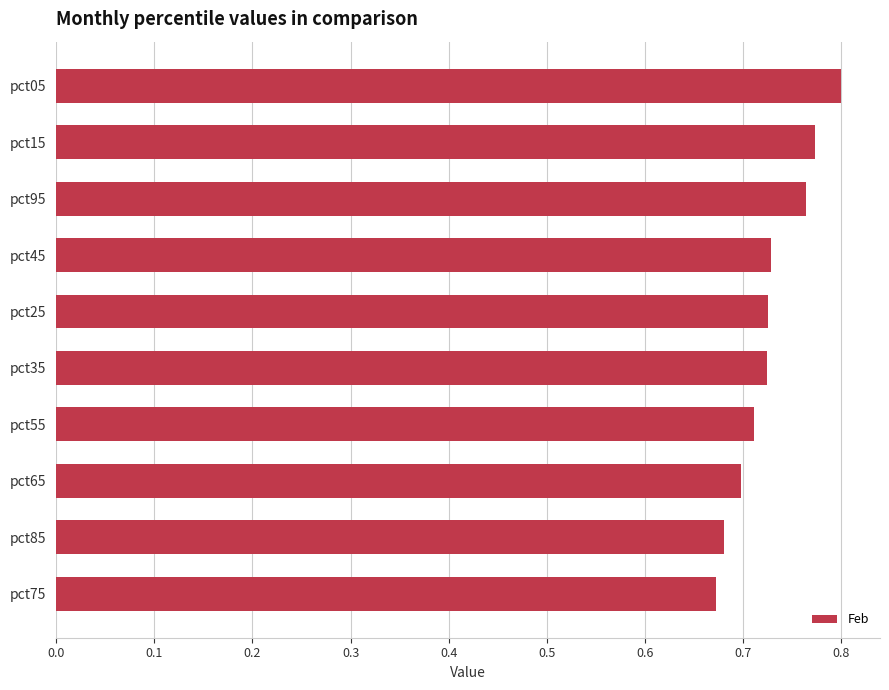

Count the values in the range 0 to 1.

10